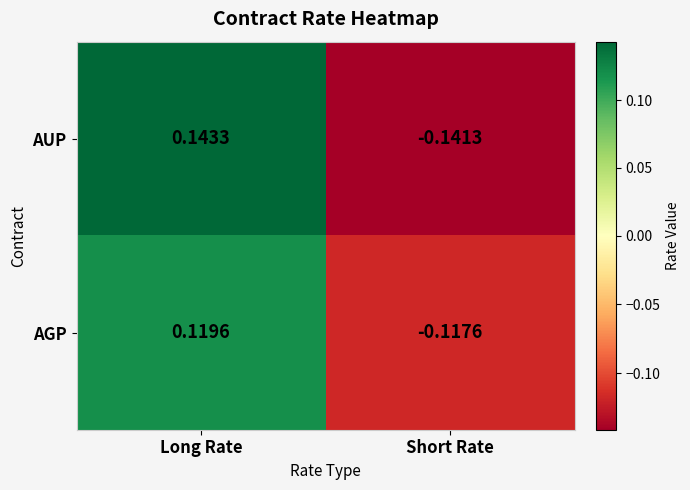

Which category has the lowest value in the AUP series?

Short Rate